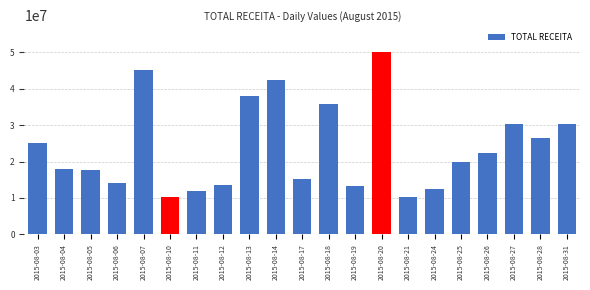

What is the minimum value shown in the chart?

10168968.6